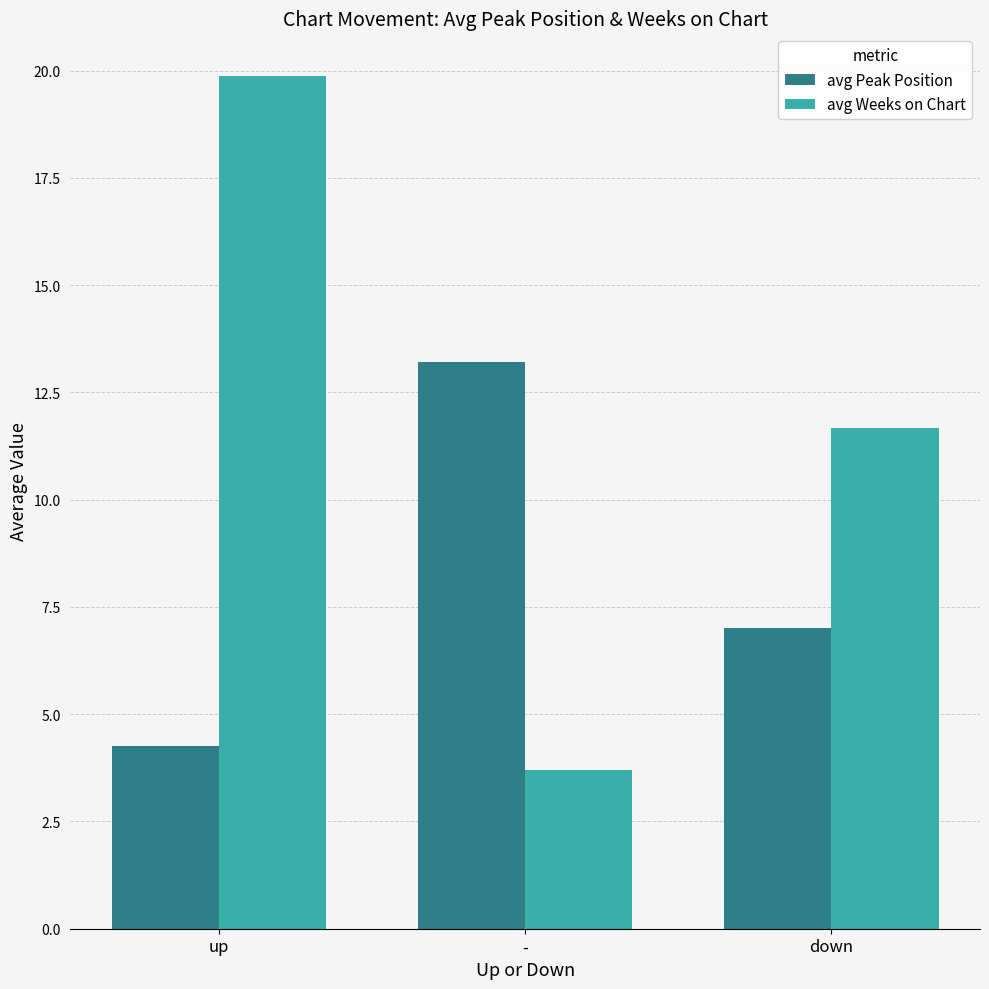

What is the spread (max minus min) of values at -?

9.5